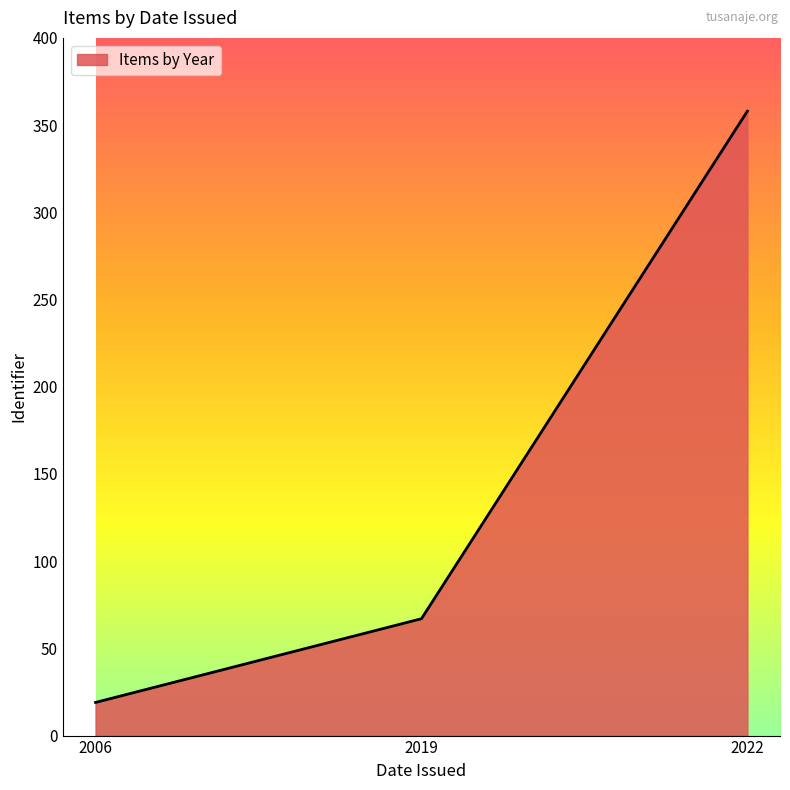

Which label corresponds to the largest value in the chart?

2022